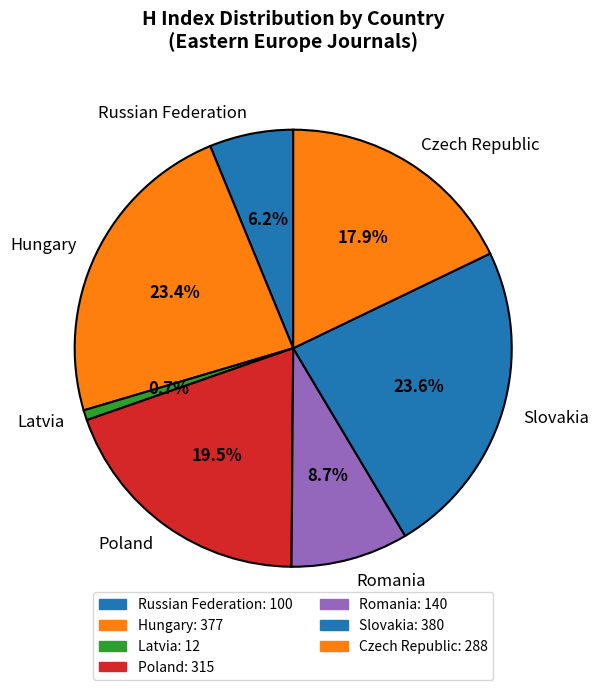

What is the smallest slice in the pie chart?

Latvia